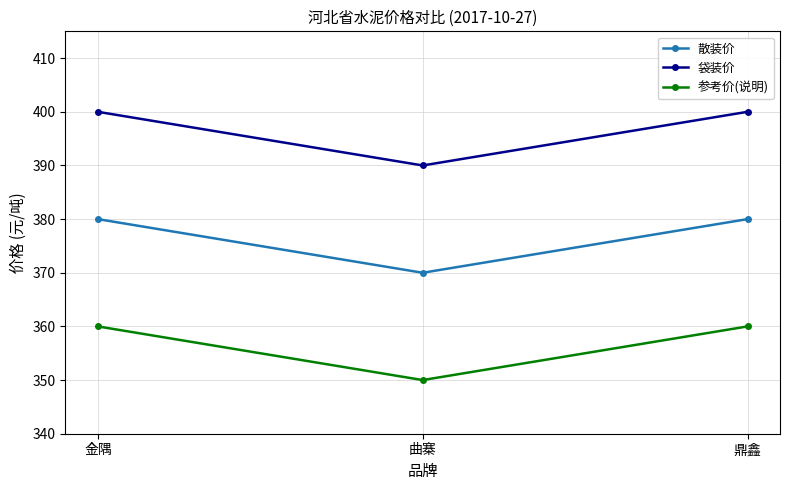

The value of 袋装价 at 曲寨 is 661. True or false?

False